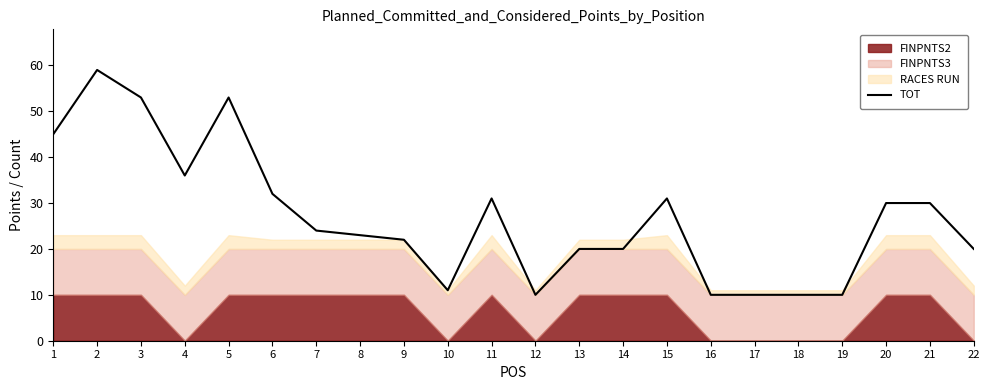

At which category does the data reach its first local peak?

2